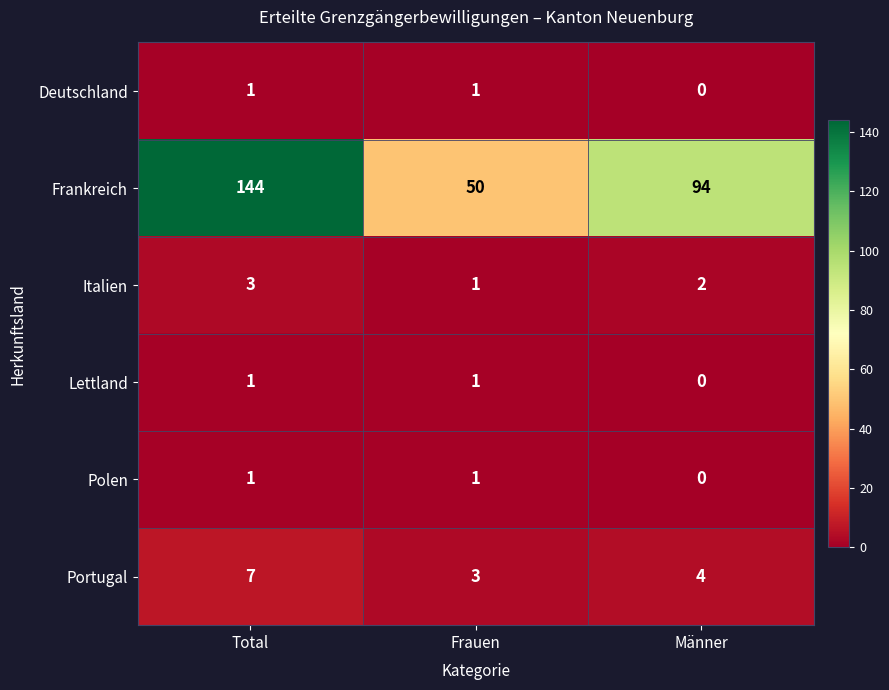

At which label is Frankreich closest to 97?

Männer